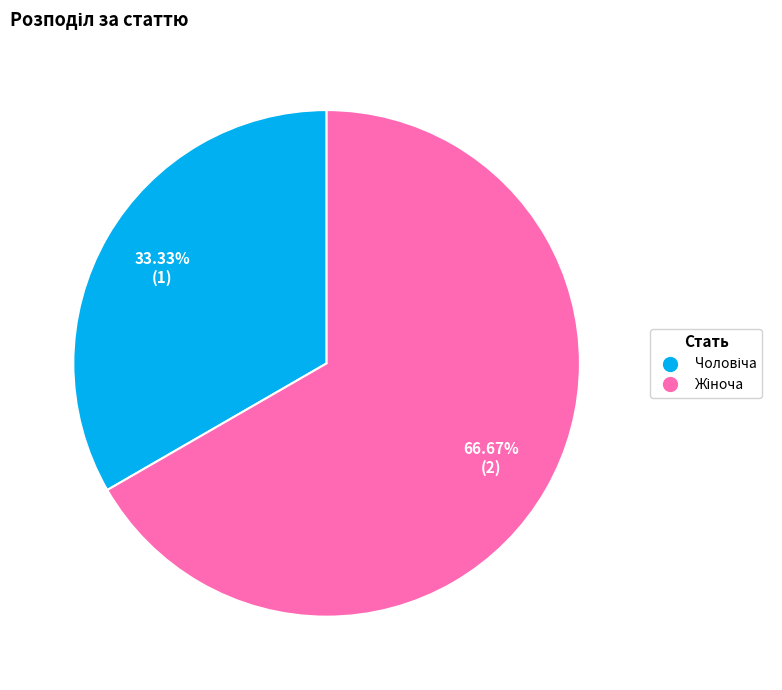

Is there a majority slice in this chart?

Yes